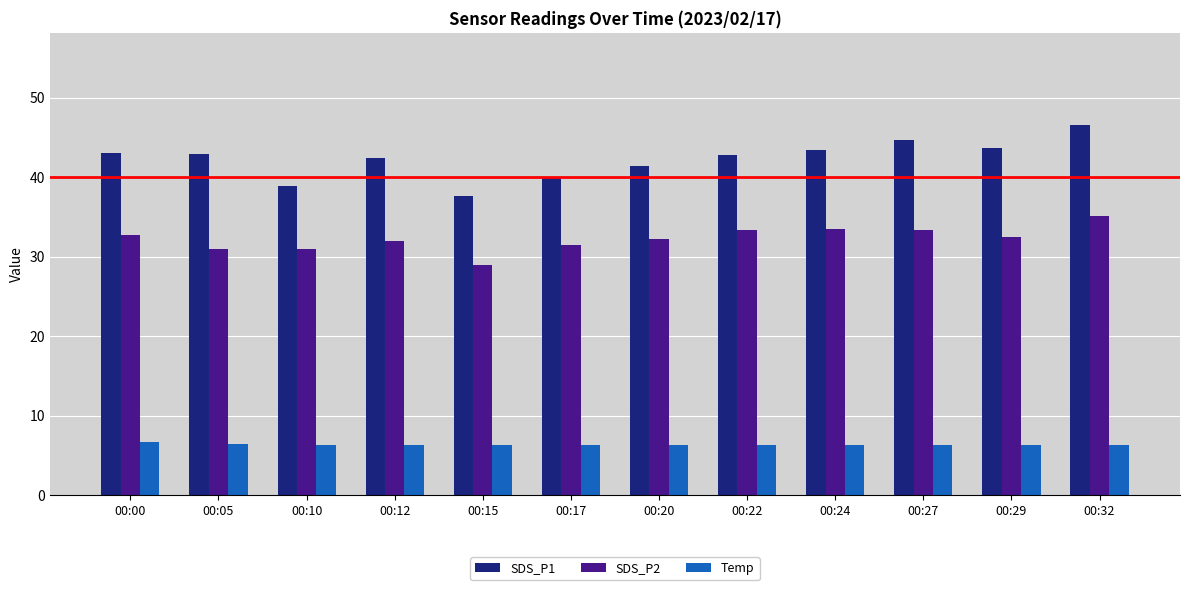

What is the value of the SDS_P2 bar at the 9th from the left?

33.5